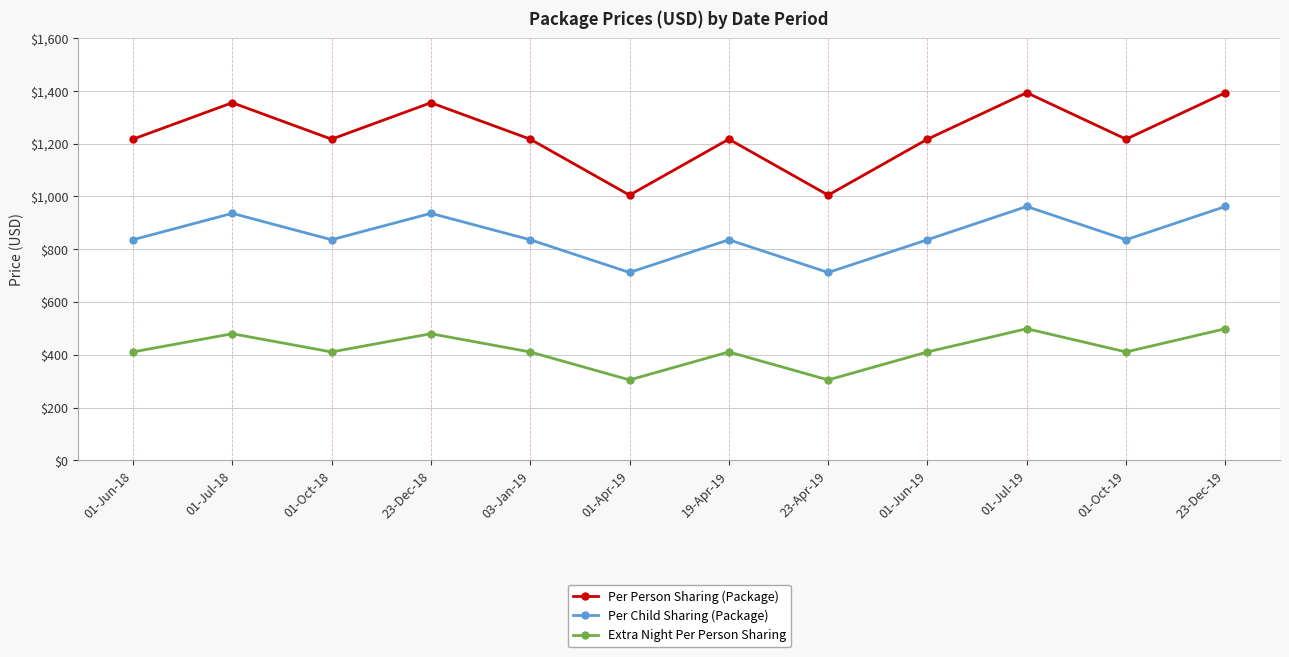

What is the maximum value for Per Person Sharing (Package)?

1393